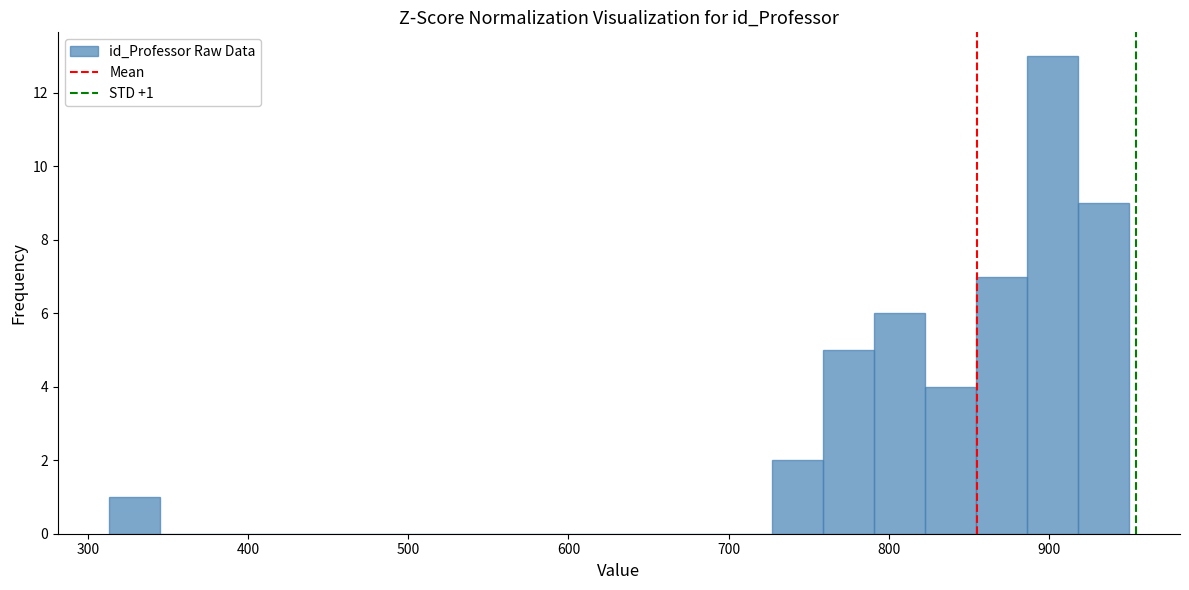

Read against the x-axis, roughly where is the centre of the tallest bar?

900